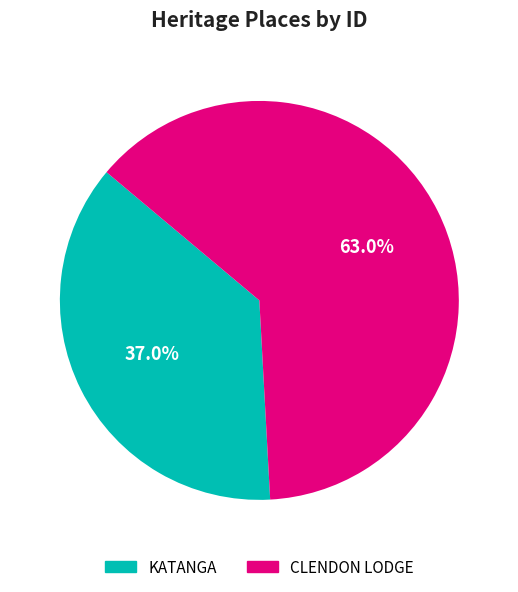

What percentage is the KATANGA slice, to the nearest percent?

37%